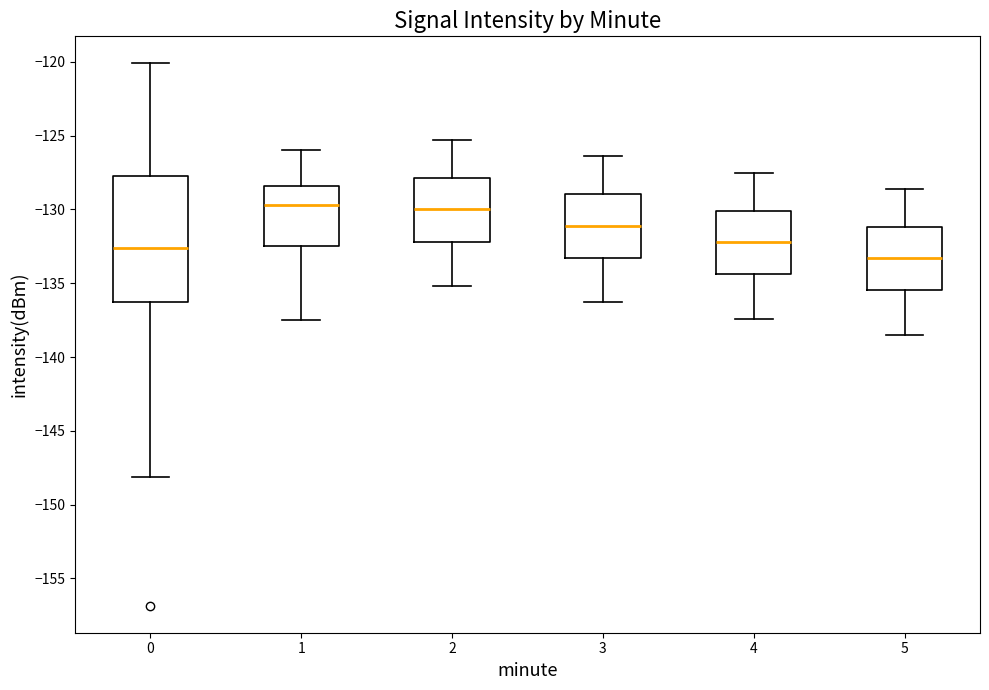

Where is the upper edge of the box at x = 2 on the y-axis? The values are not printed on the chart, so give them approximately, as read against the axis.

-128.0